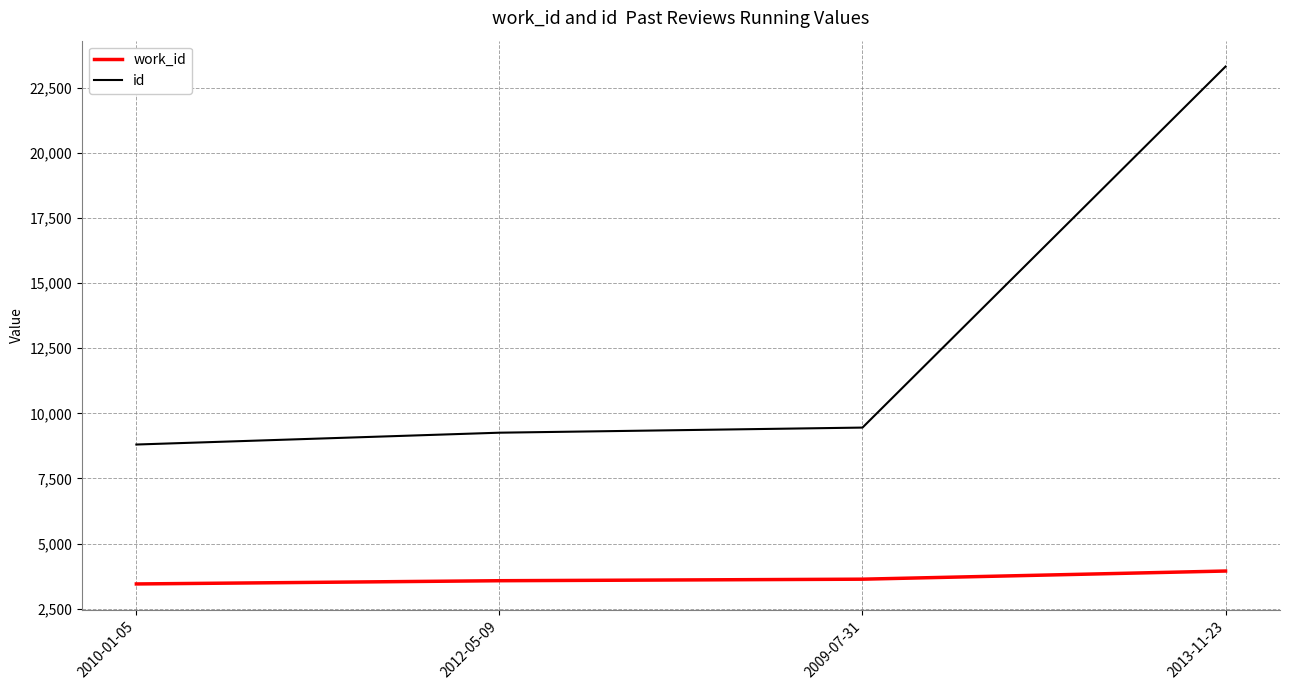

How many values in the id series are below 9453?

2